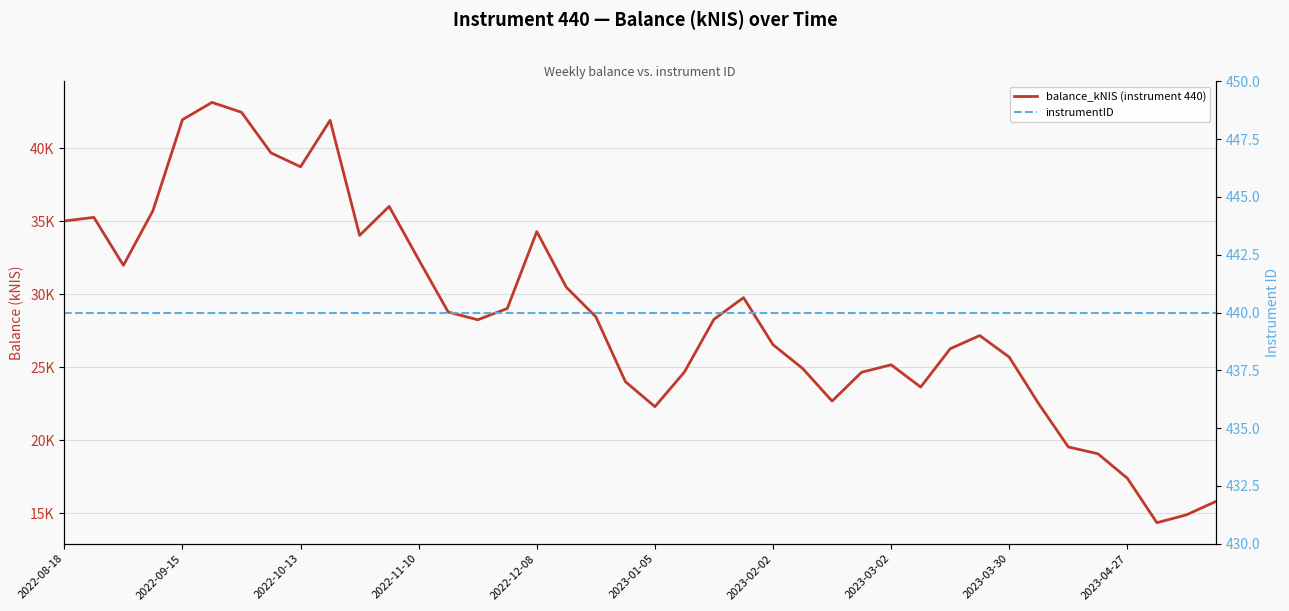

What is the sum of all balance_kNIS (instrument 440) values?

1146705.4